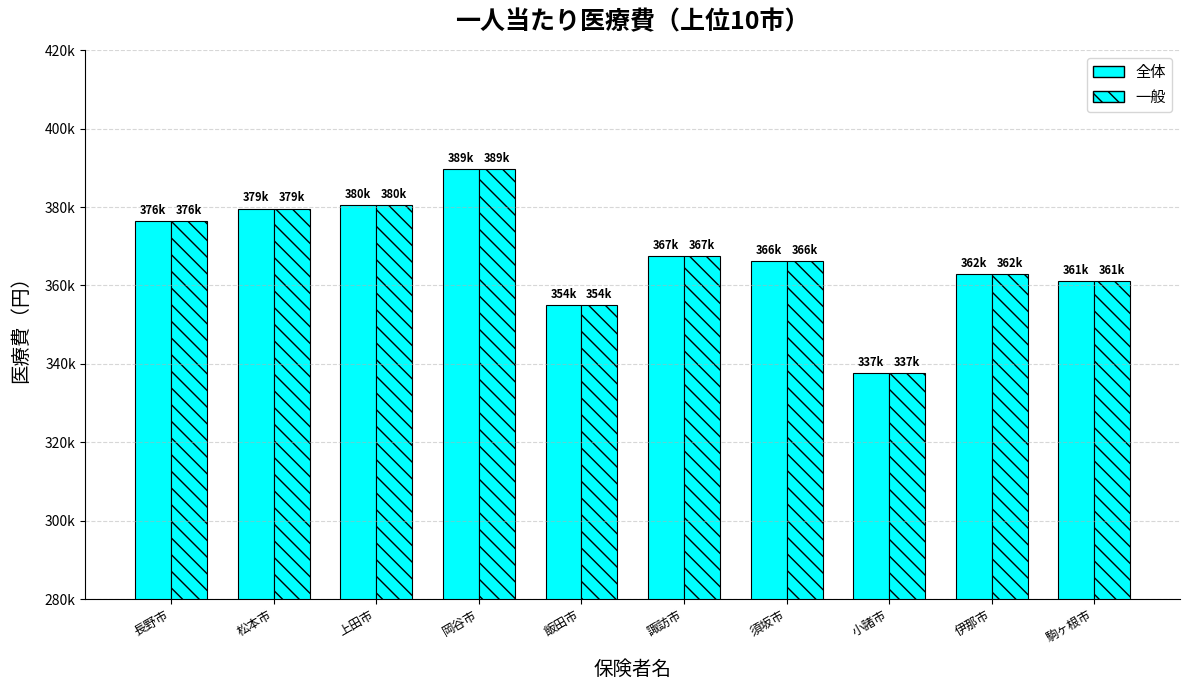

What is the smallest value displayed?

337686